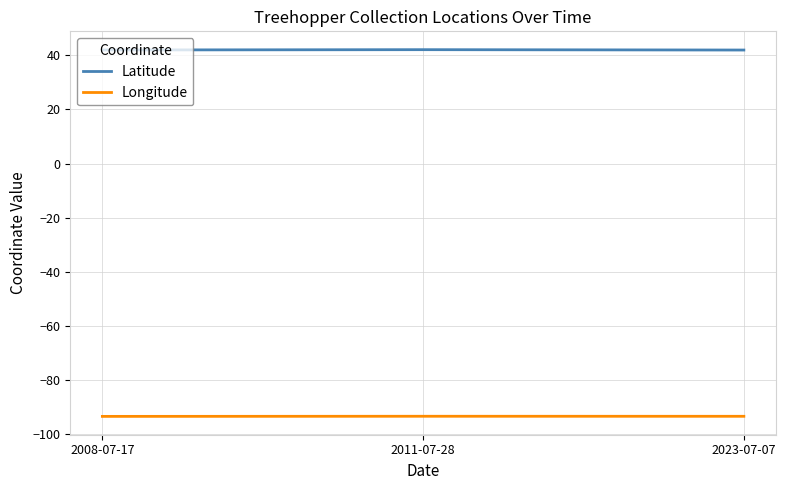

What is the total value across all series at 2008-07-17?

-51.6